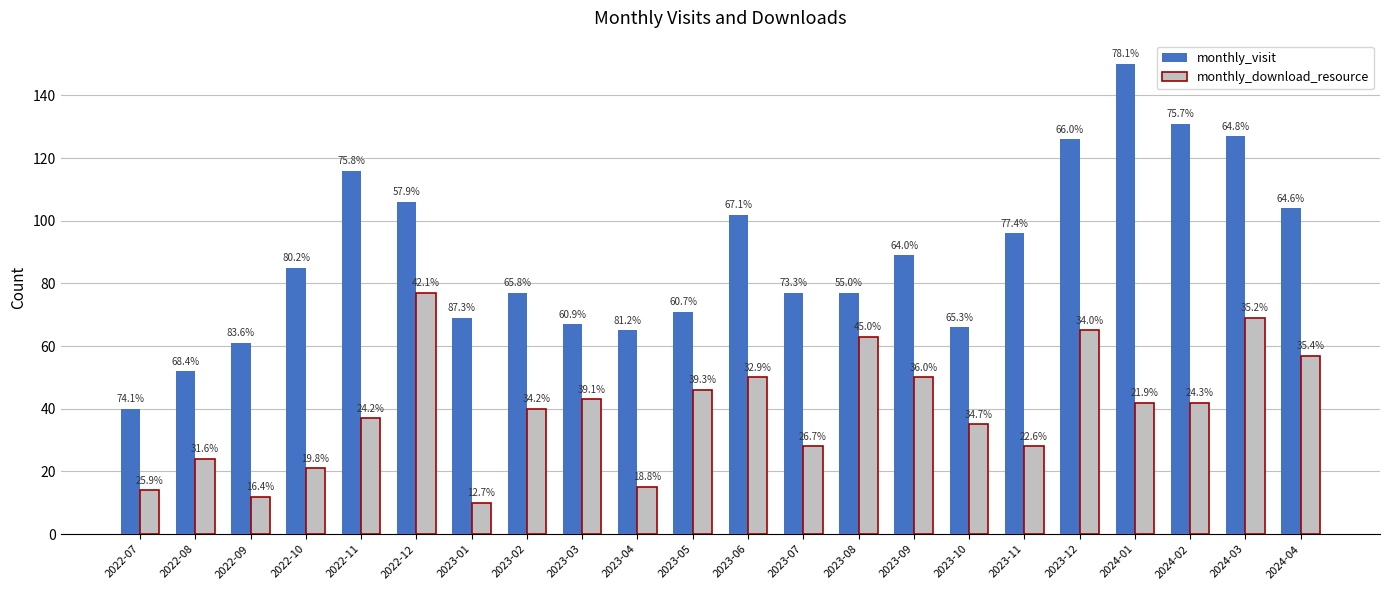

At which category is the sum across all series the highest?

2024-03